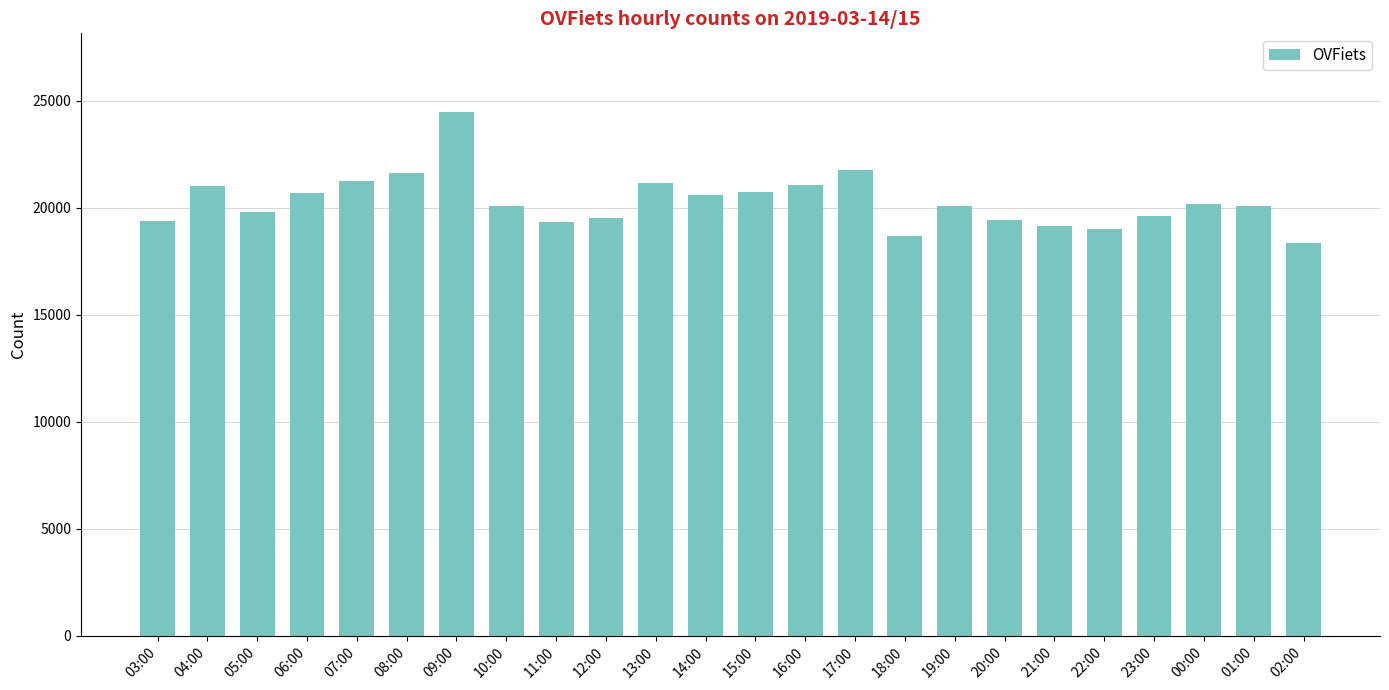

The chart shows a value of 7416 at 03:00. True or false?

False